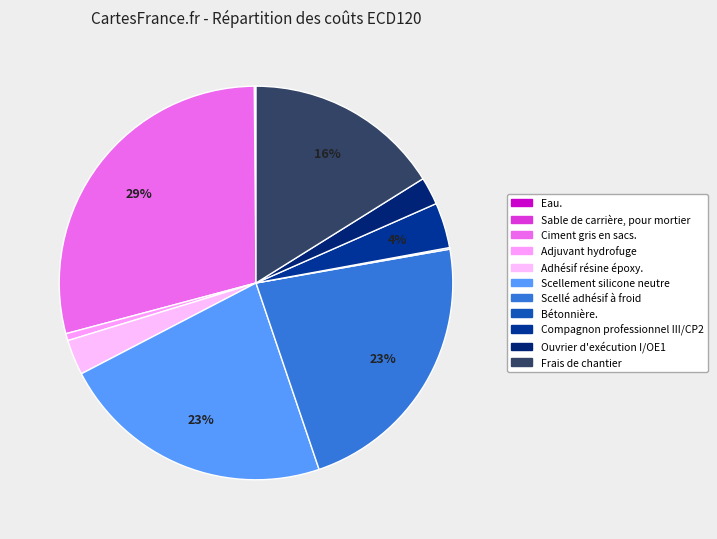

Count the number of slices in the pie.

11